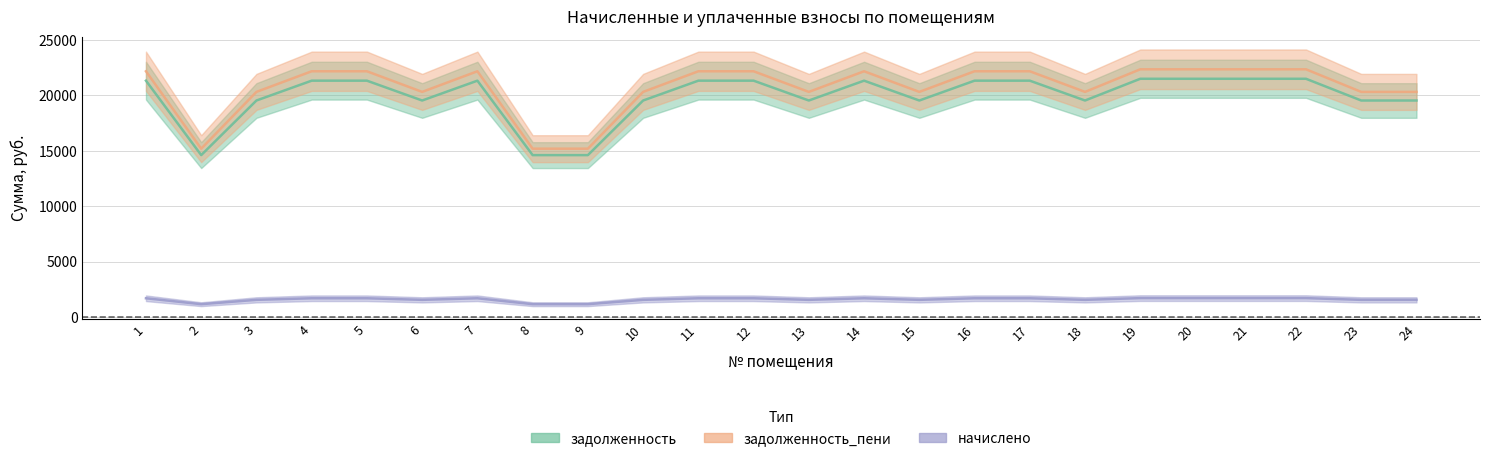

How many lines are shown in the chart?

3